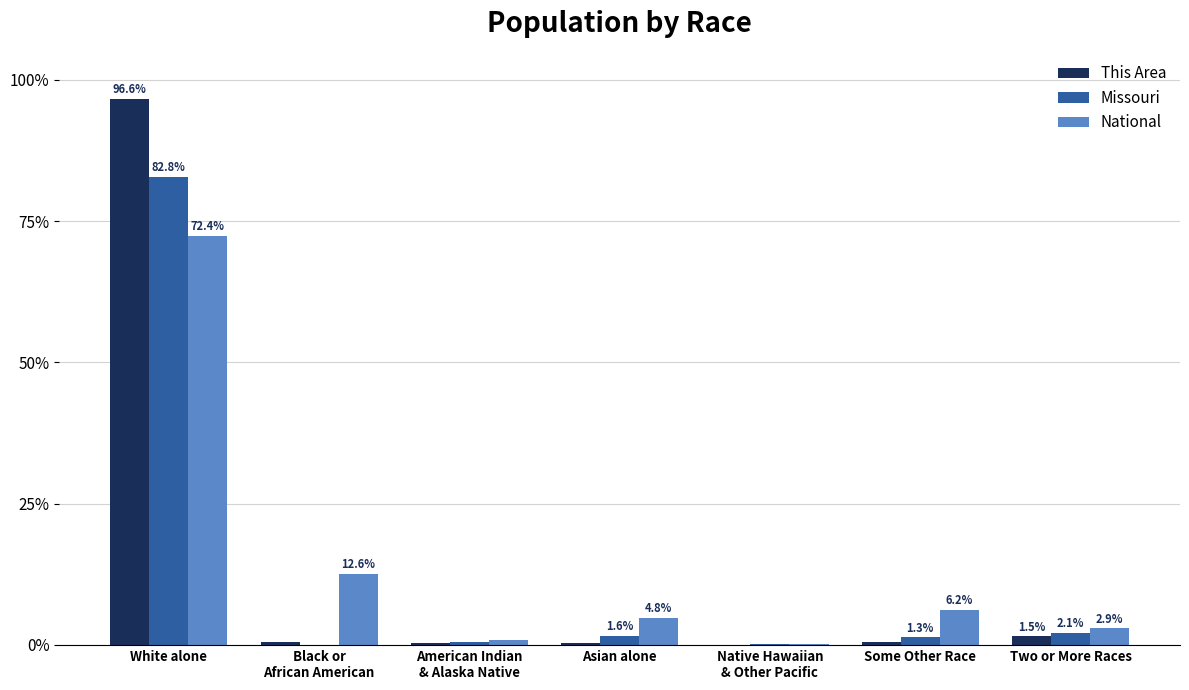

Read the Missouri value at Some Other Race.

1.3